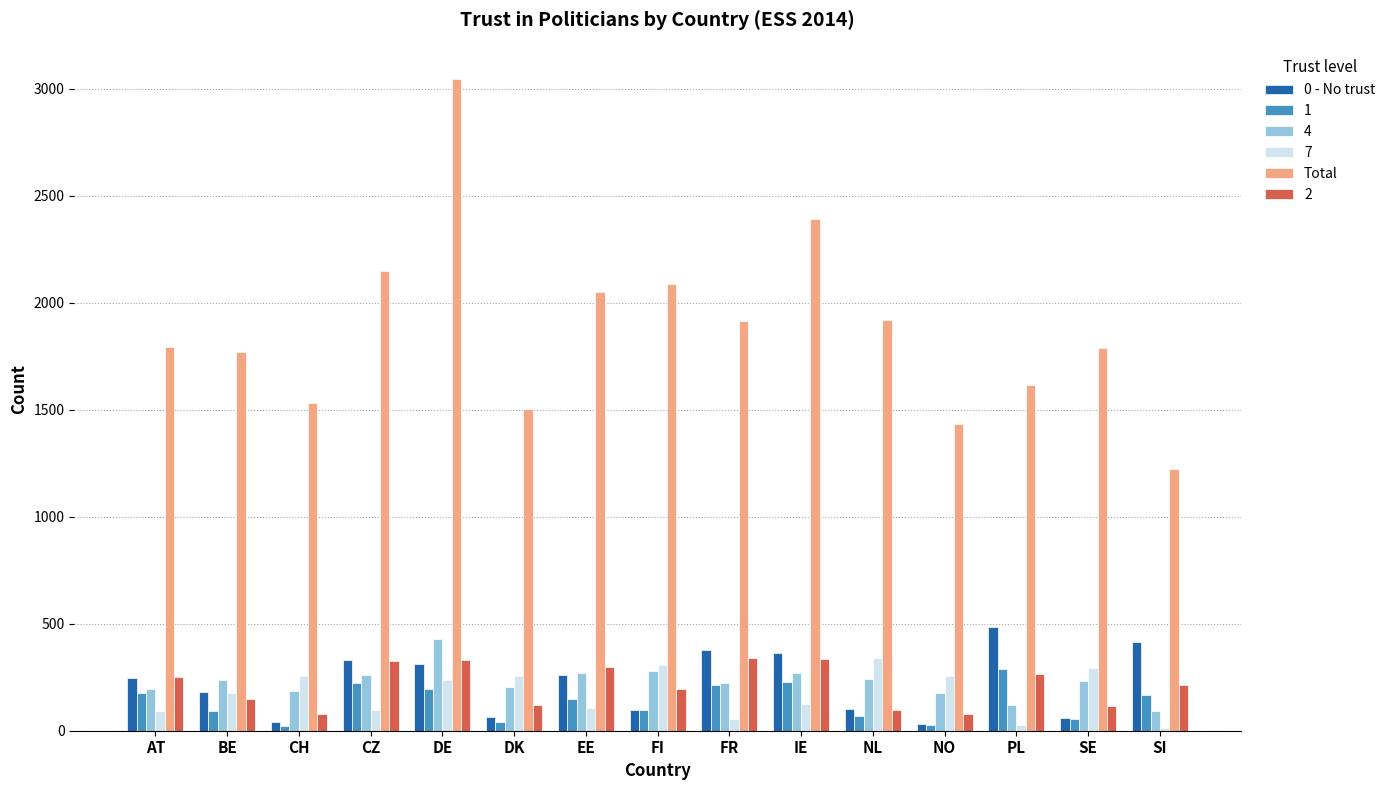

What is the approximate value of Total at BE?

1769